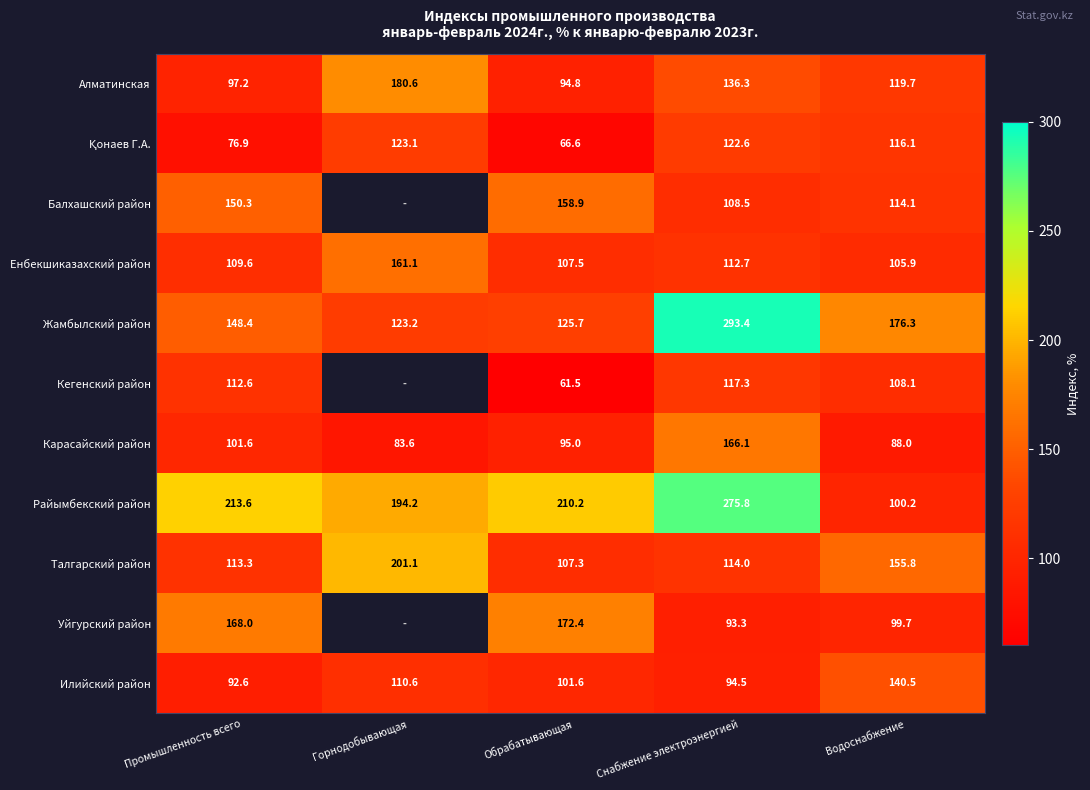

How many values in the Жамбылский район series are below 148?

2